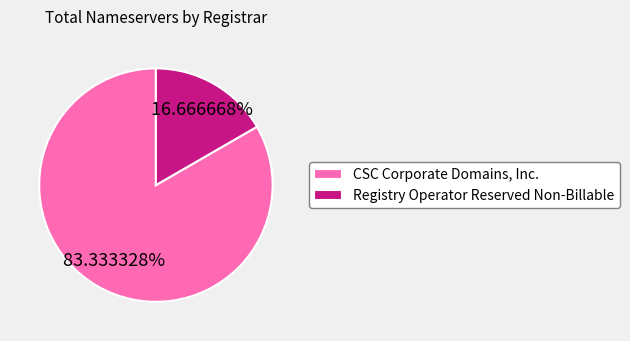

Rank the categories by value from lowest to highest.

Registry Operator Reserved Non-Billable, CSC Corporate Domains, Inc.